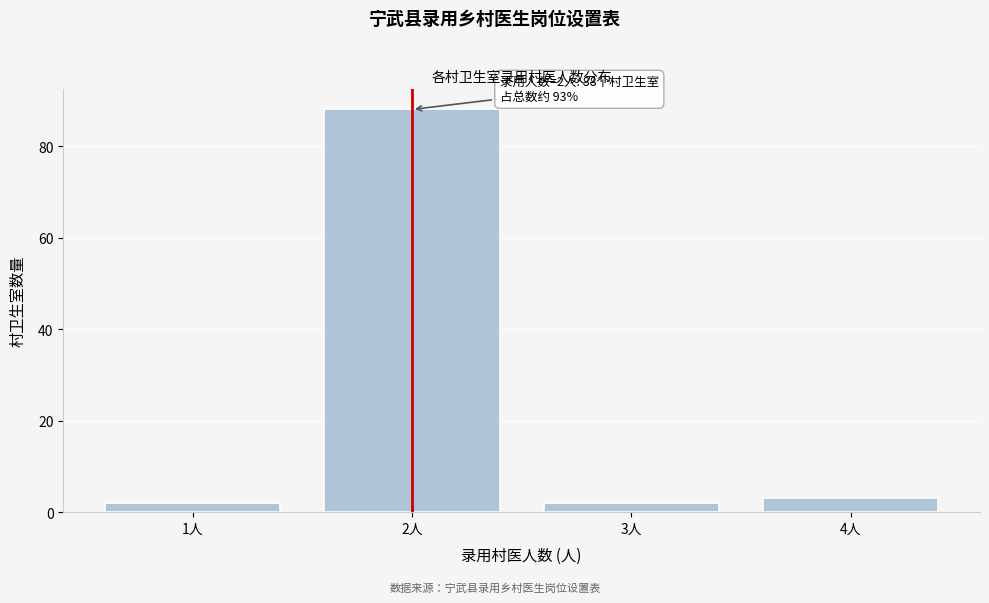

Over which range of the x-axis is the bar tallest?

1.5 to 2.5